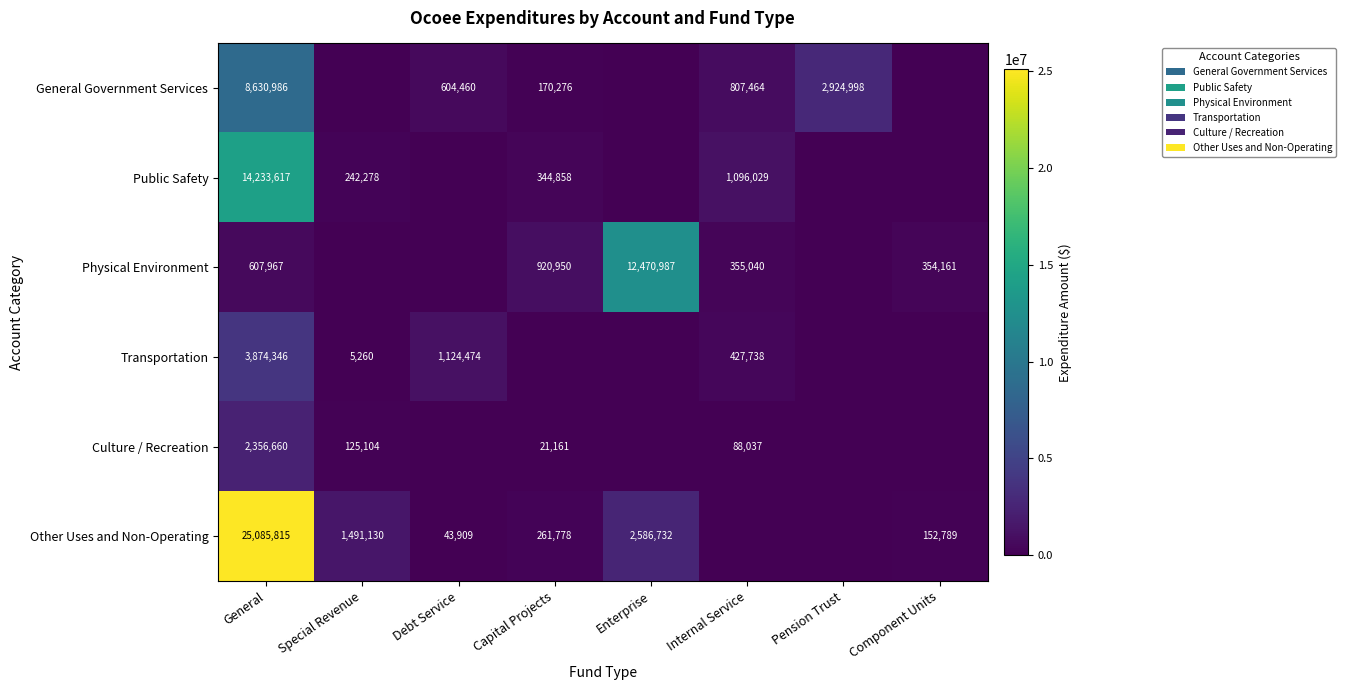

The Culture / Recreation series shows 21161 at Capital Projects. True or false?

True